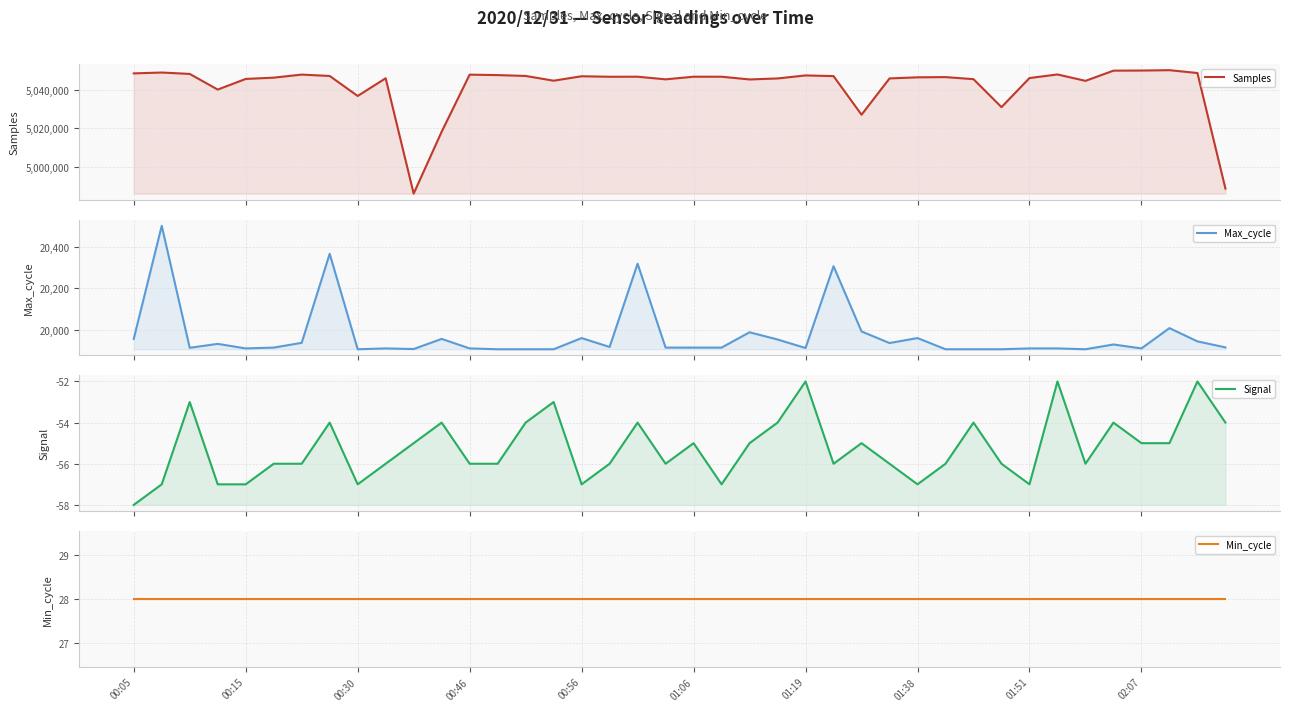

What is the minimum value for Min_cycle?

28